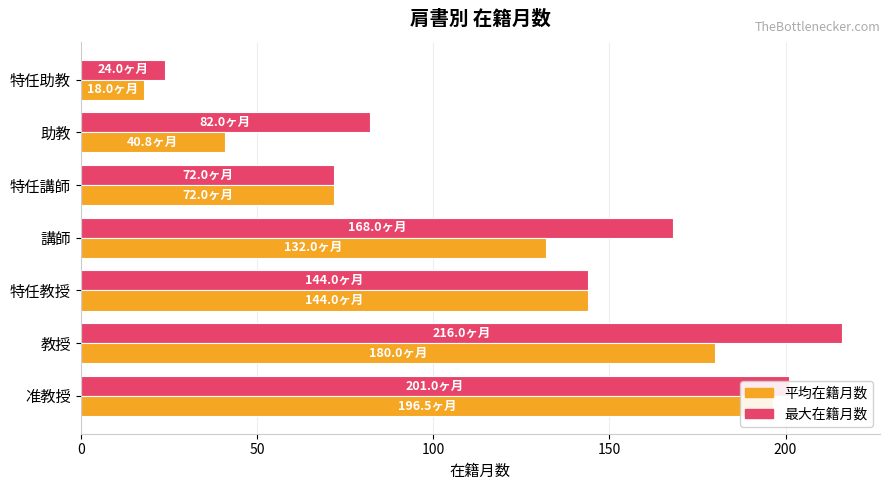

Between 講師 and 助教, which series saw the biggest shift?

平均在籍月数